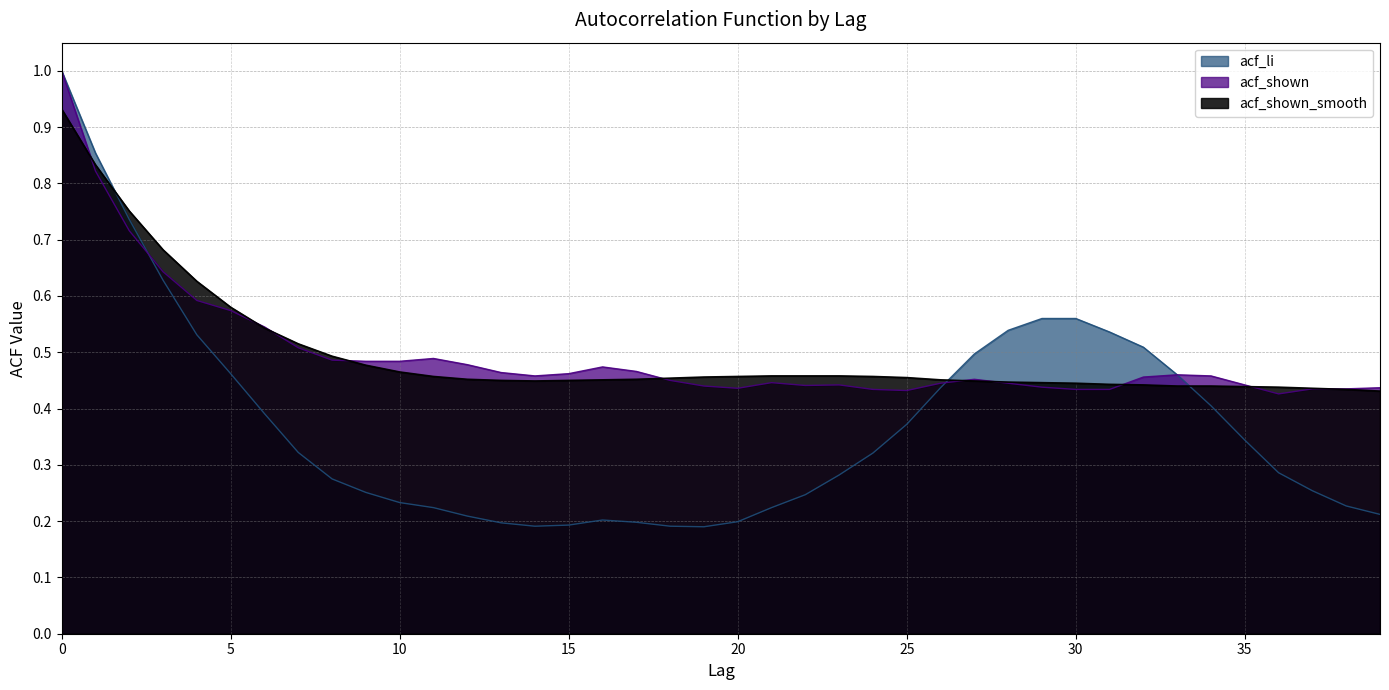

What is the spread (max minus min) of values at 15?

0.3